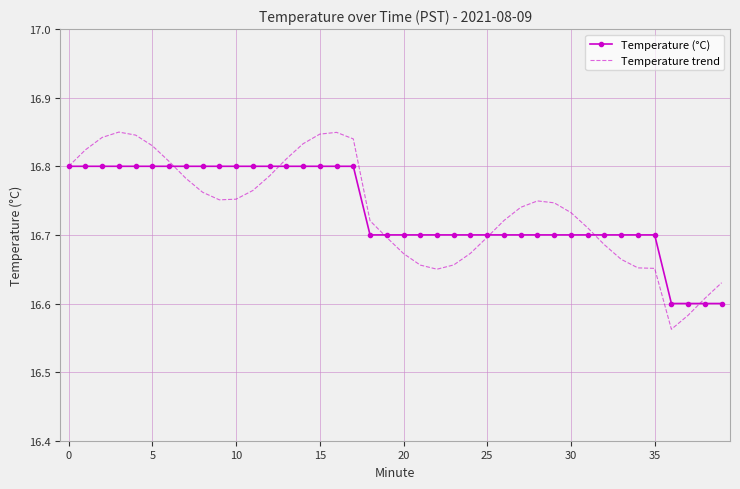

List the series in order of their peak value, lowest first.

Temperature (°C), Temperature trend